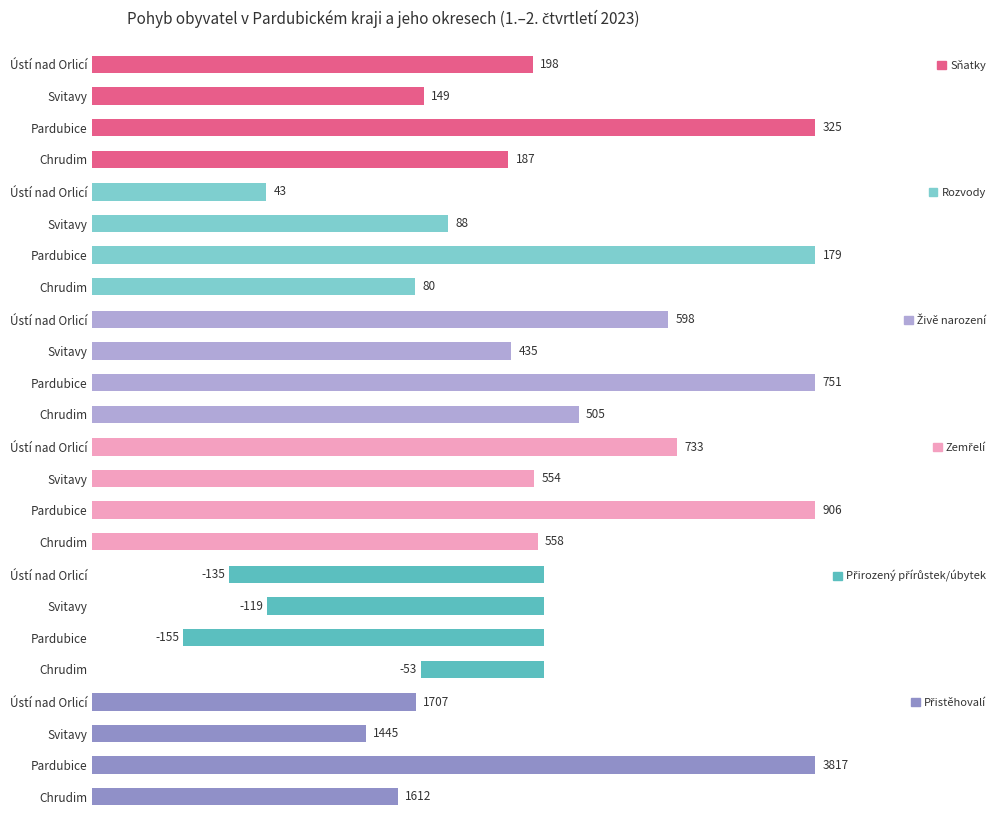

What is the sum of all Sňatky values?

859